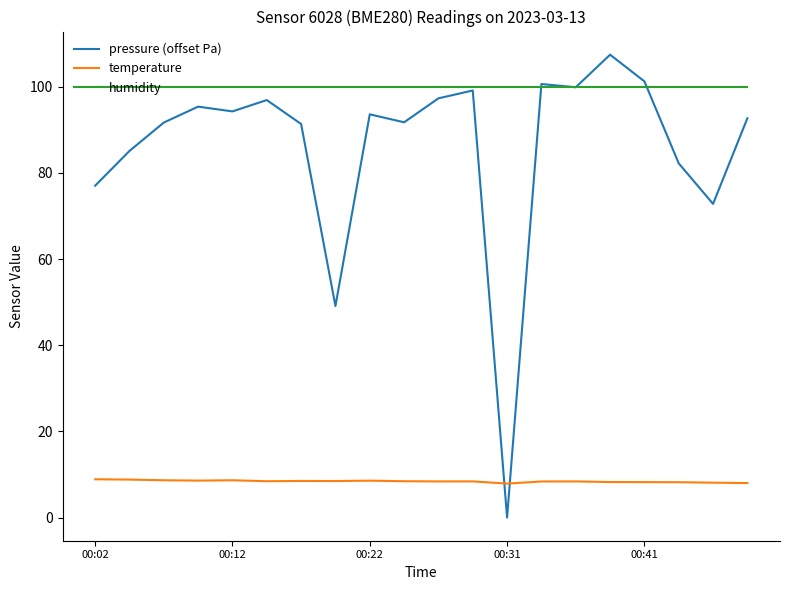

What is the sum of all humidity values?

2000.0